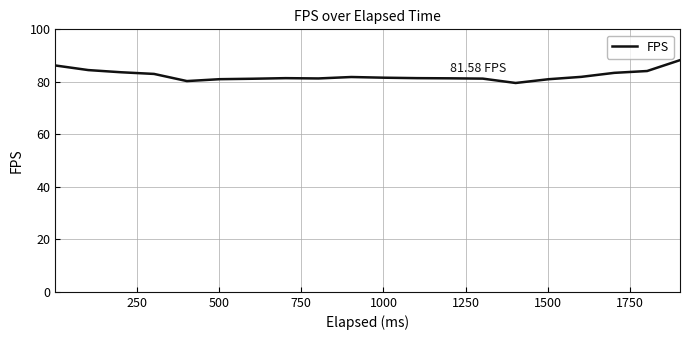

What is the difference between the maximum and minimum values?

8.7